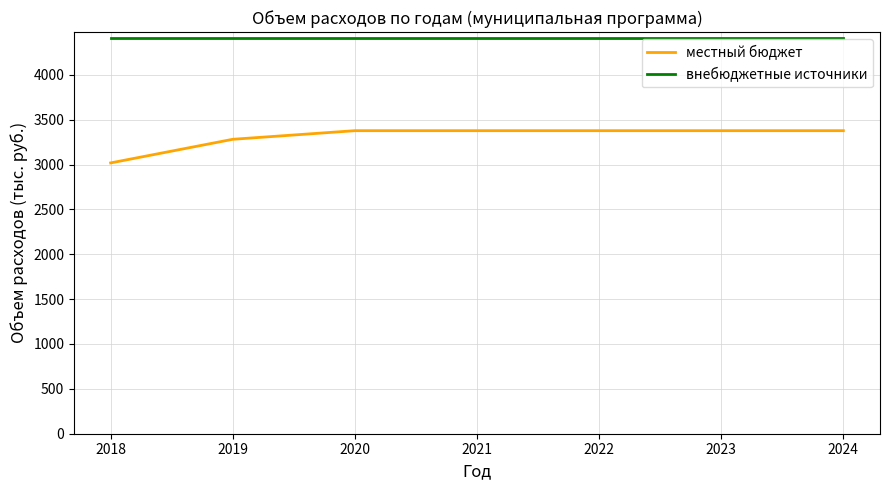

True or false: местный бюджет and внебюджетные источники cross at least once.

False